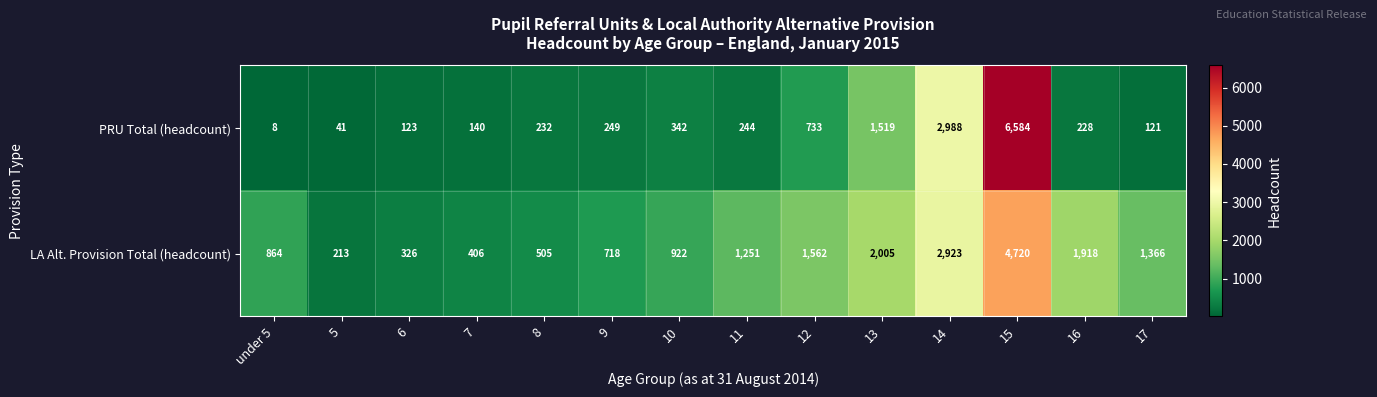

At how many categories does at least one series exceed 3850?

1